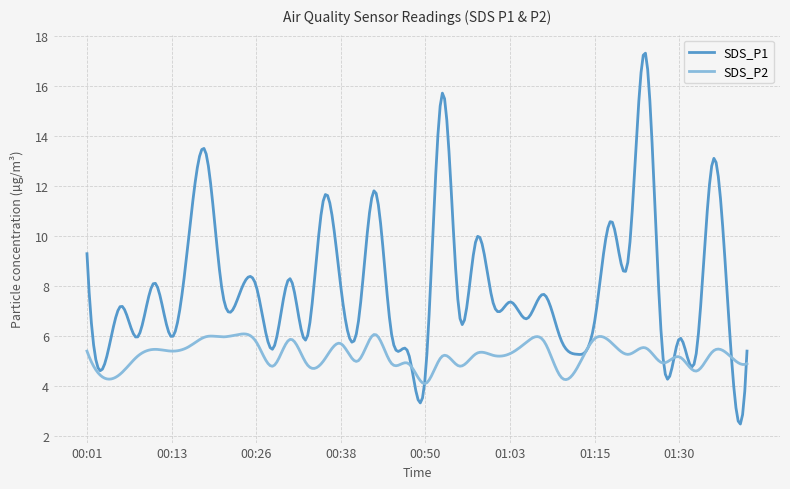

True or false: SDS_P1 and SDS_P2 cross at least once.

True